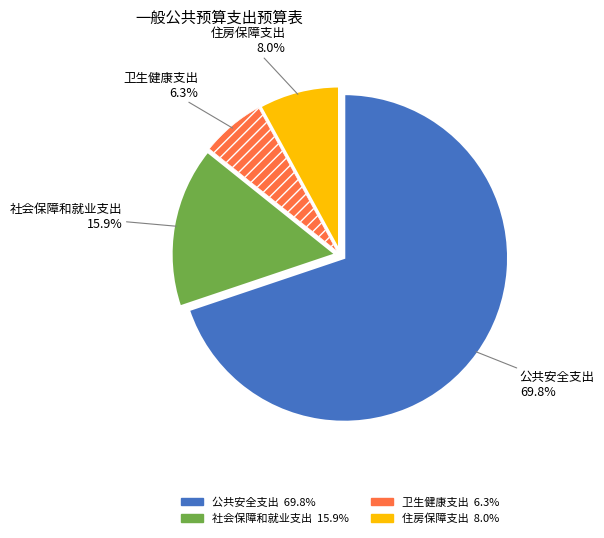

Which category has the biggest portion of the pie?

公共安全支出